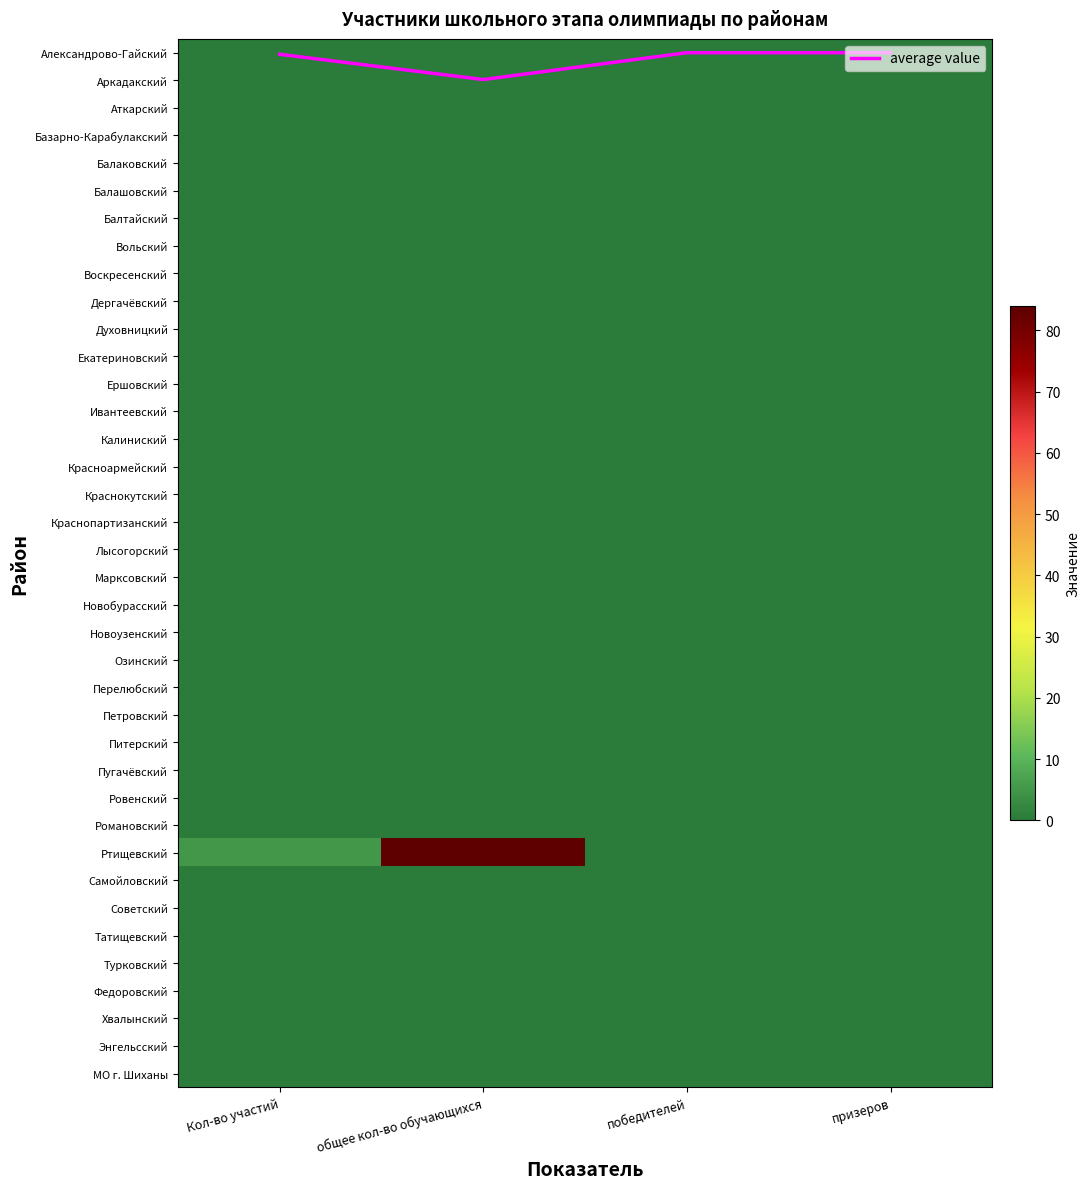

Which series has the largest total across all categories?

Ртищевский